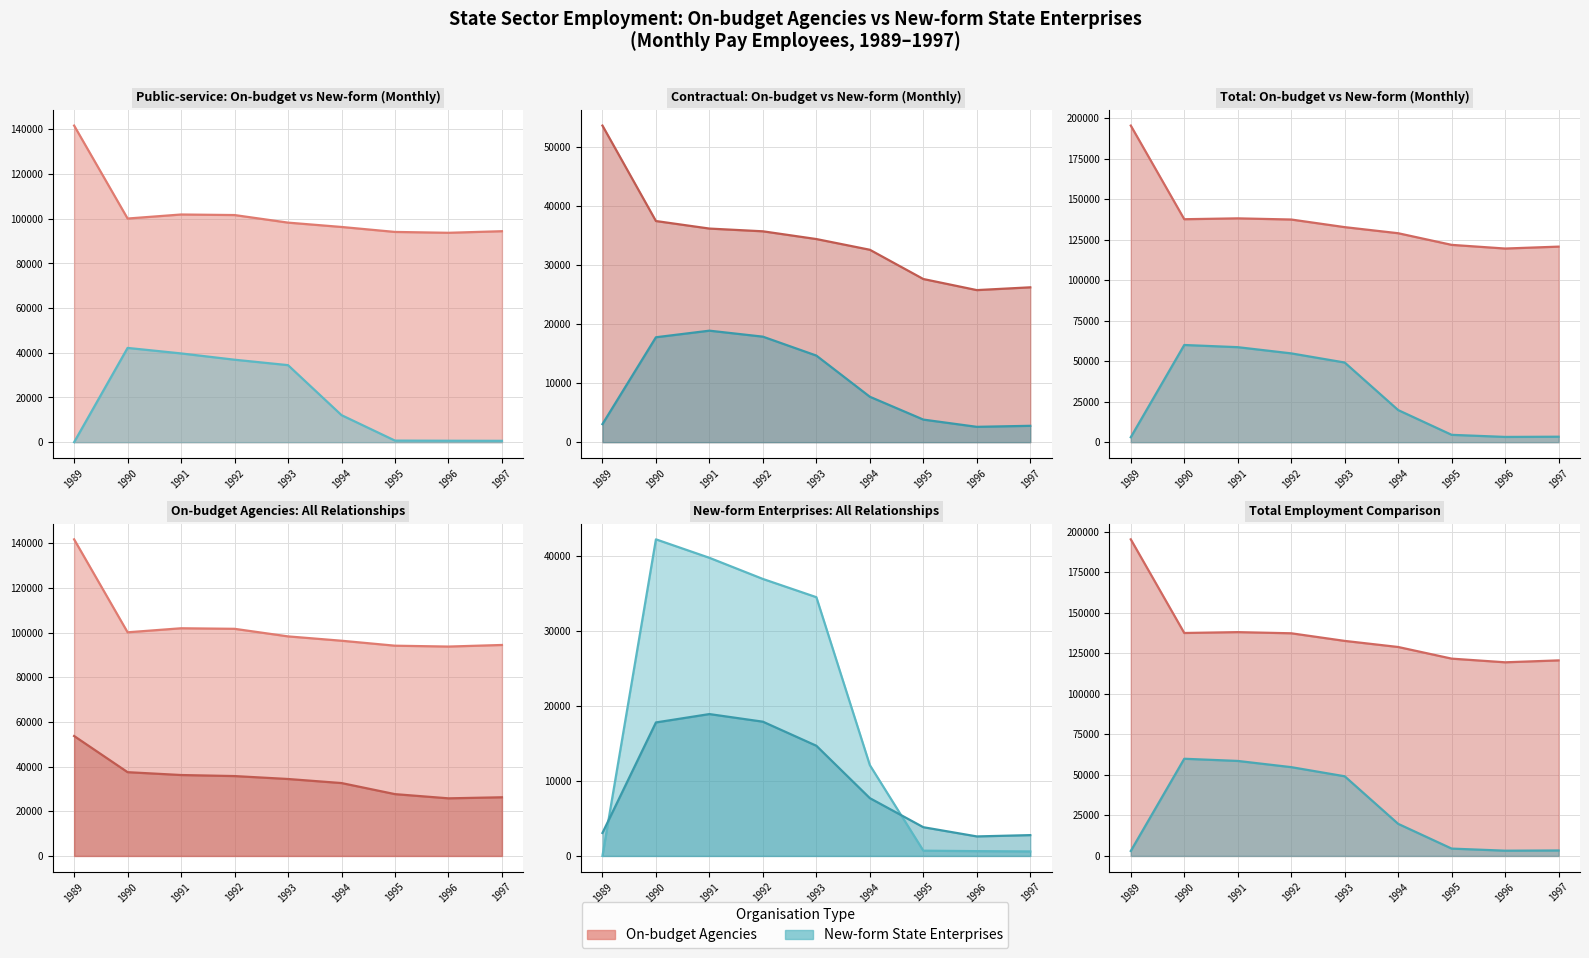

Reading left to right, transcribe all the data shown in this chart.

On-budget (Public-svc Monthly): 1989=141709	1990=100103	1991=101907	1992=101661	1993=98271	1994=96328	1995=94104	1996=93718	1997=94428
New-form (Public-svc Monthly): 1989=0	1990=42188	1991=39726	1992=36909	1993=34479	1994=12101	1995=701	1996=640	1997=600
On-budget (Contractual Monthly): 1989=53678	1990=37494	1991=36217	1992=35752	1993=34439	1994=32623	1995=27663	1996=25784	1997=26255
New-form (Contractual Monthly): 1989=3061	1990=17789	1991=18904	1992=17890	1993=14681	1994=7701	1995=3829	1996=2601	1997=2775
On-budget (Total Monthly): 1989=195387	1990=137597	1991=138124	1992=137413	1993=132710	1994=128951	1995=121767	1996=119502	1997=120683
New-form (Total Monthly): 1989=3061	1990=59977	1991=58630	1992=54799	1993=49160	1994=19802	1995=4530	1996=3241	1997=3375